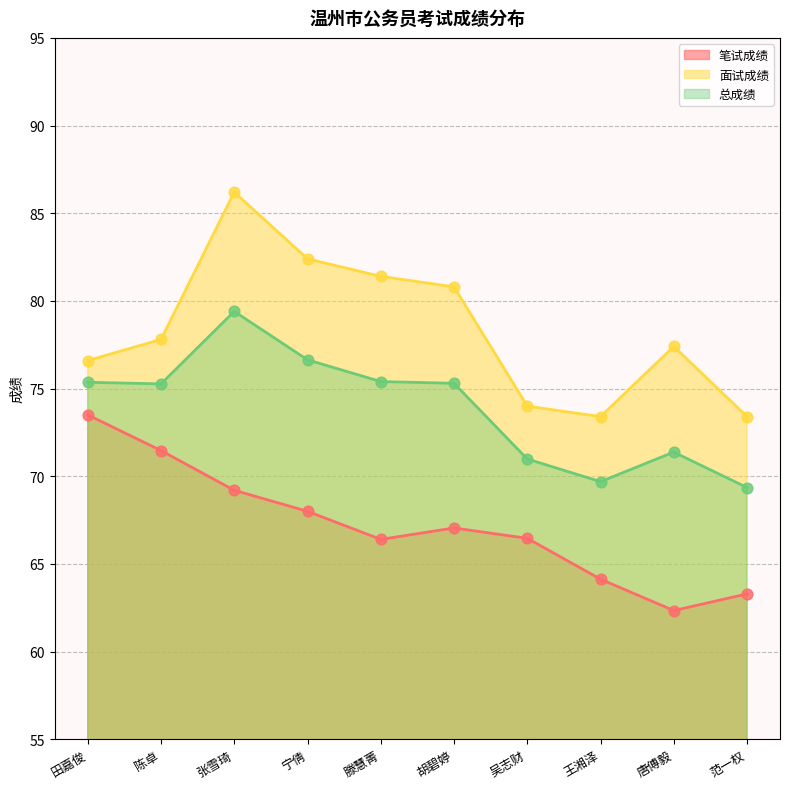

Which series has the largest total across all categories?

面试成绩